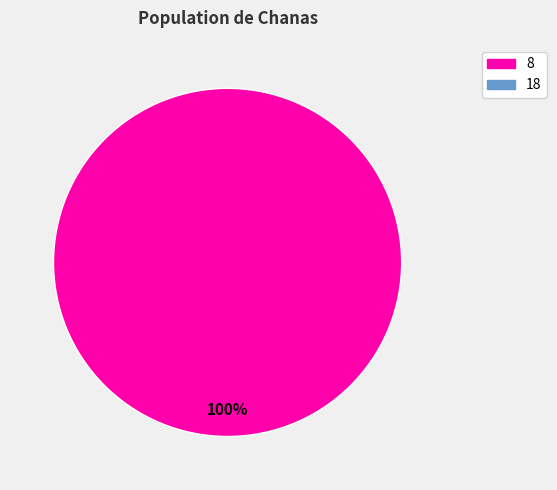

Is there any slice that represents more than half of the pie?

Yes